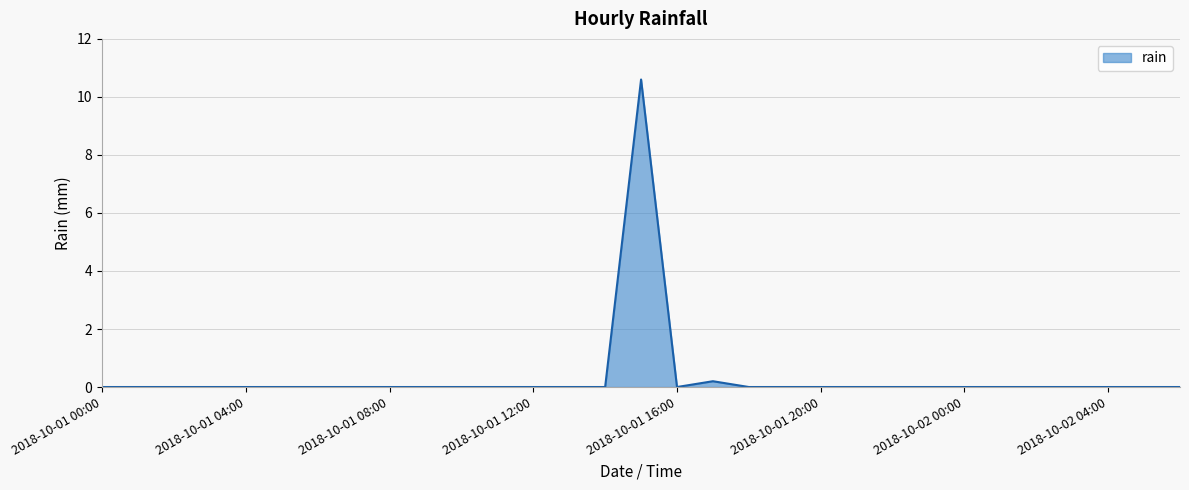

What is the difference between the maximum and minimum values?

10.6